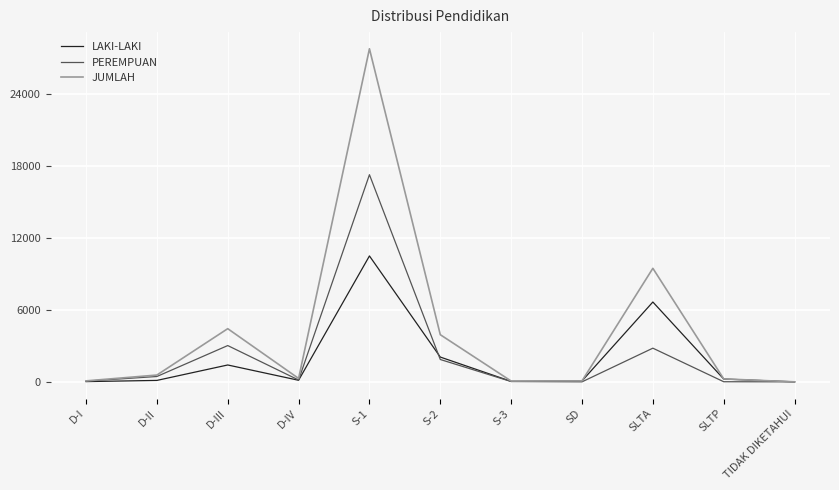

What is the sum of the JUMLAH values at D-I and SD?

164